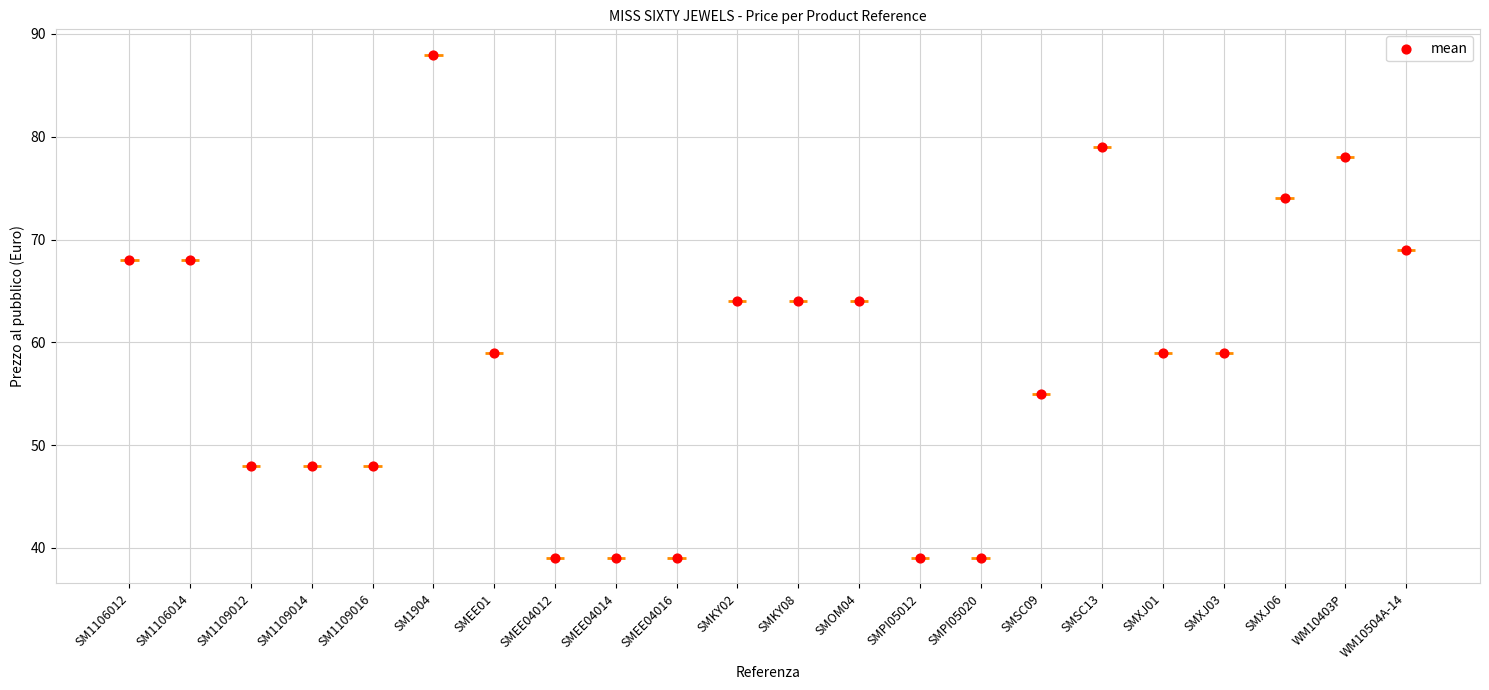

What is the ratio of the value at SMOM04 to the value at SMEE04014?

1.6